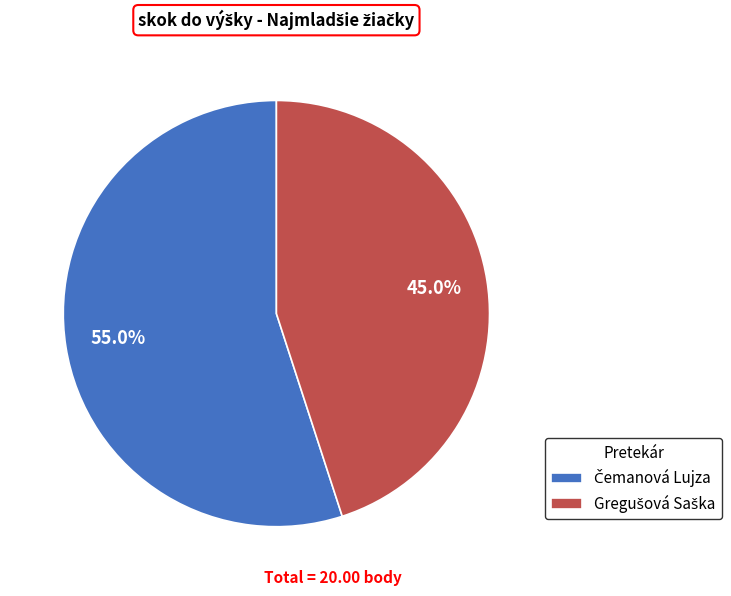

Does any single category account for the majority?

Yes